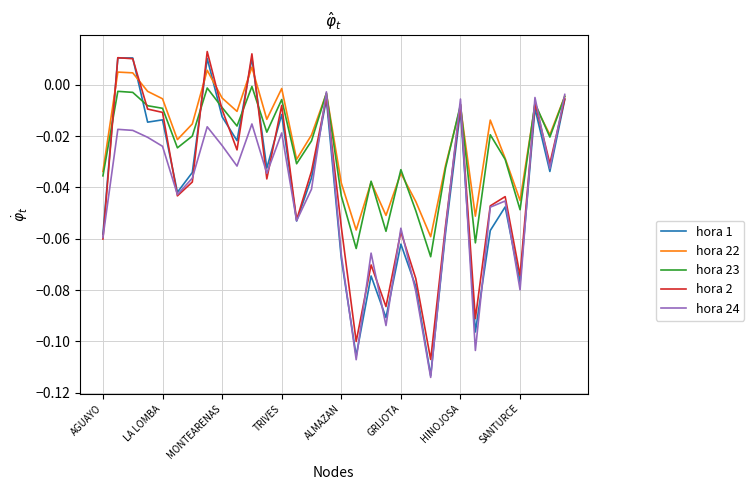

Does the chart display data point markers on the line(s)?

No